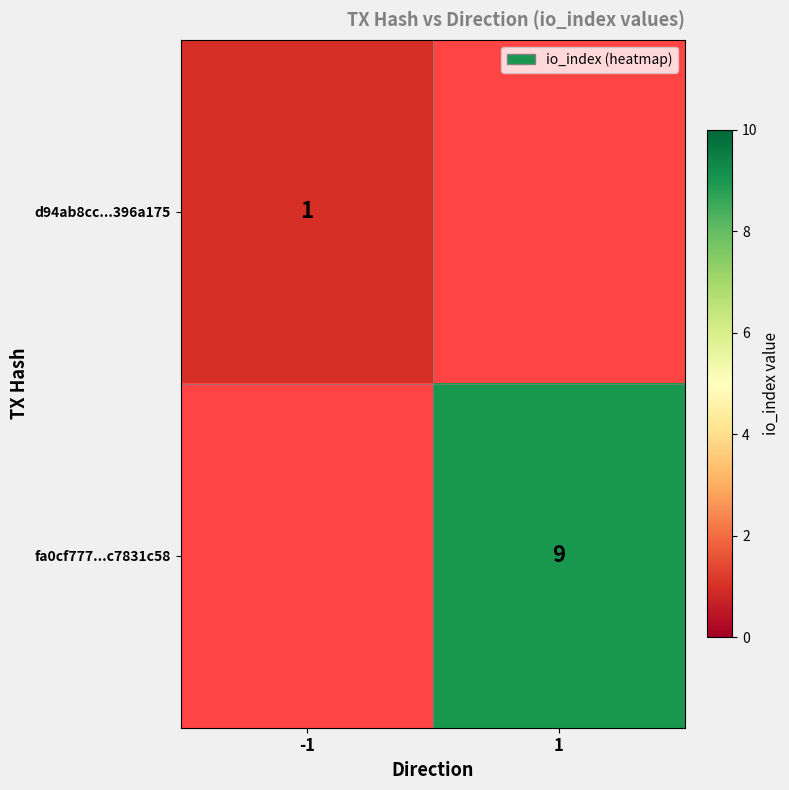

The d94ab8cc...396a175 series shows 2 at -1. True or false?

False